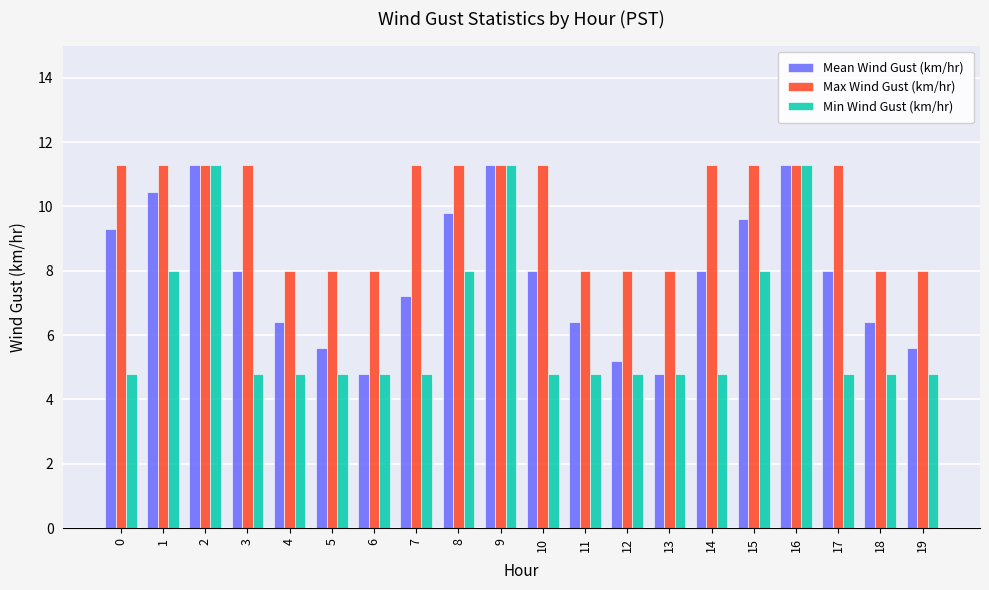

How many bars are there in each group?

3